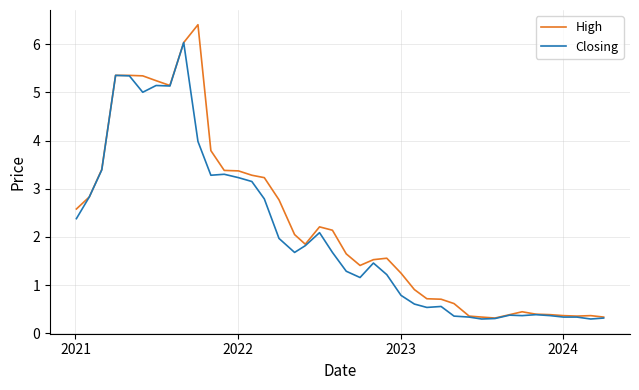

Rank the series by their maximum value, from lowest to highest.

Closing, High